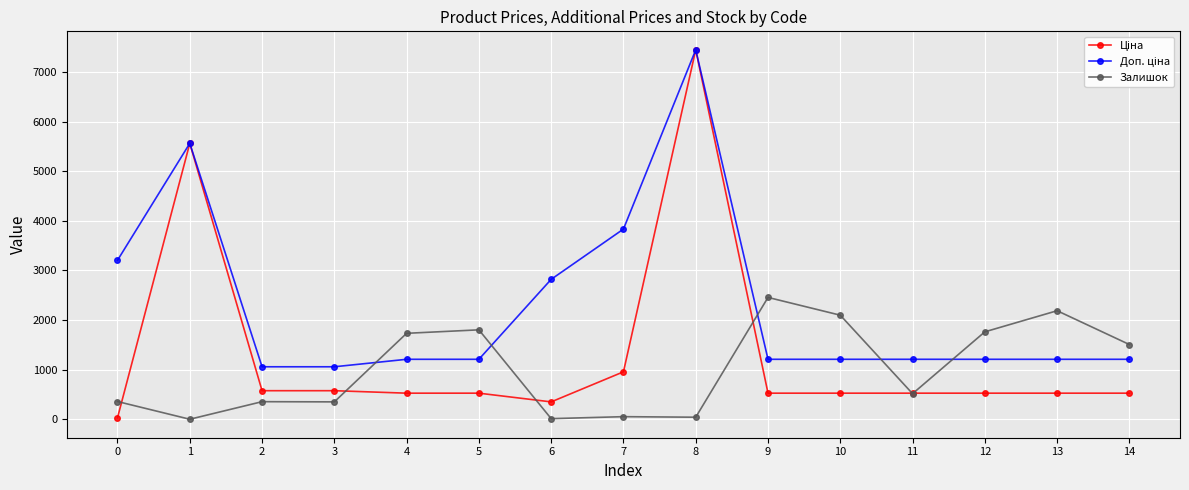

What is the spread (max minus min) of values at 9?

1928.8